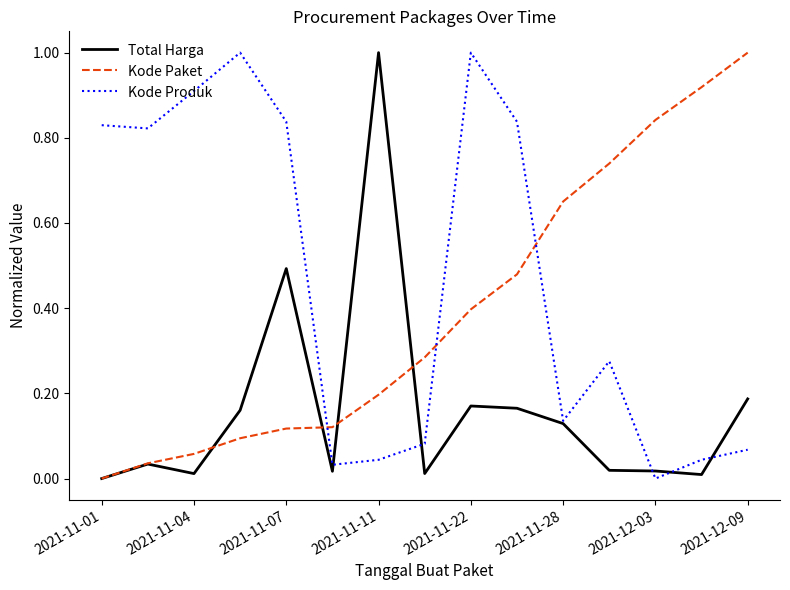

List the series in order of their overall mean, highest first.

Kode Produk, Kode Paket, Total Harga